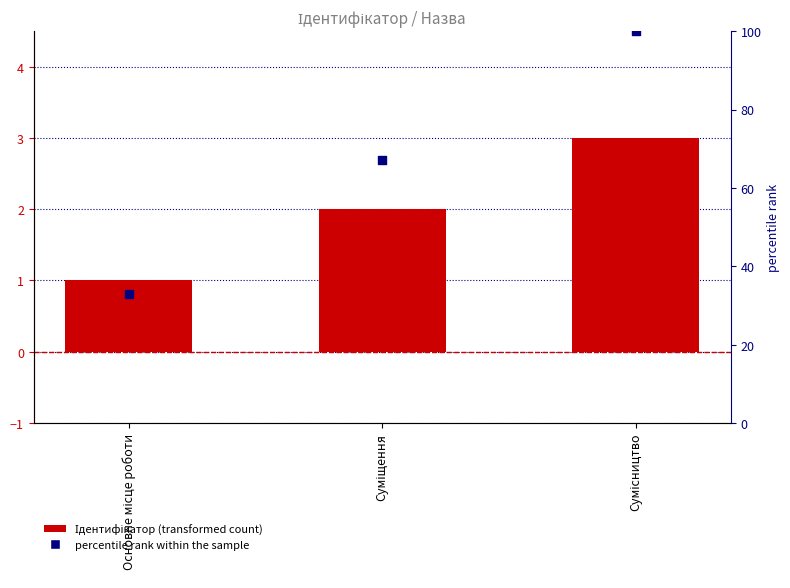

Which series contains the highest Y value?

percentile rank within the sample